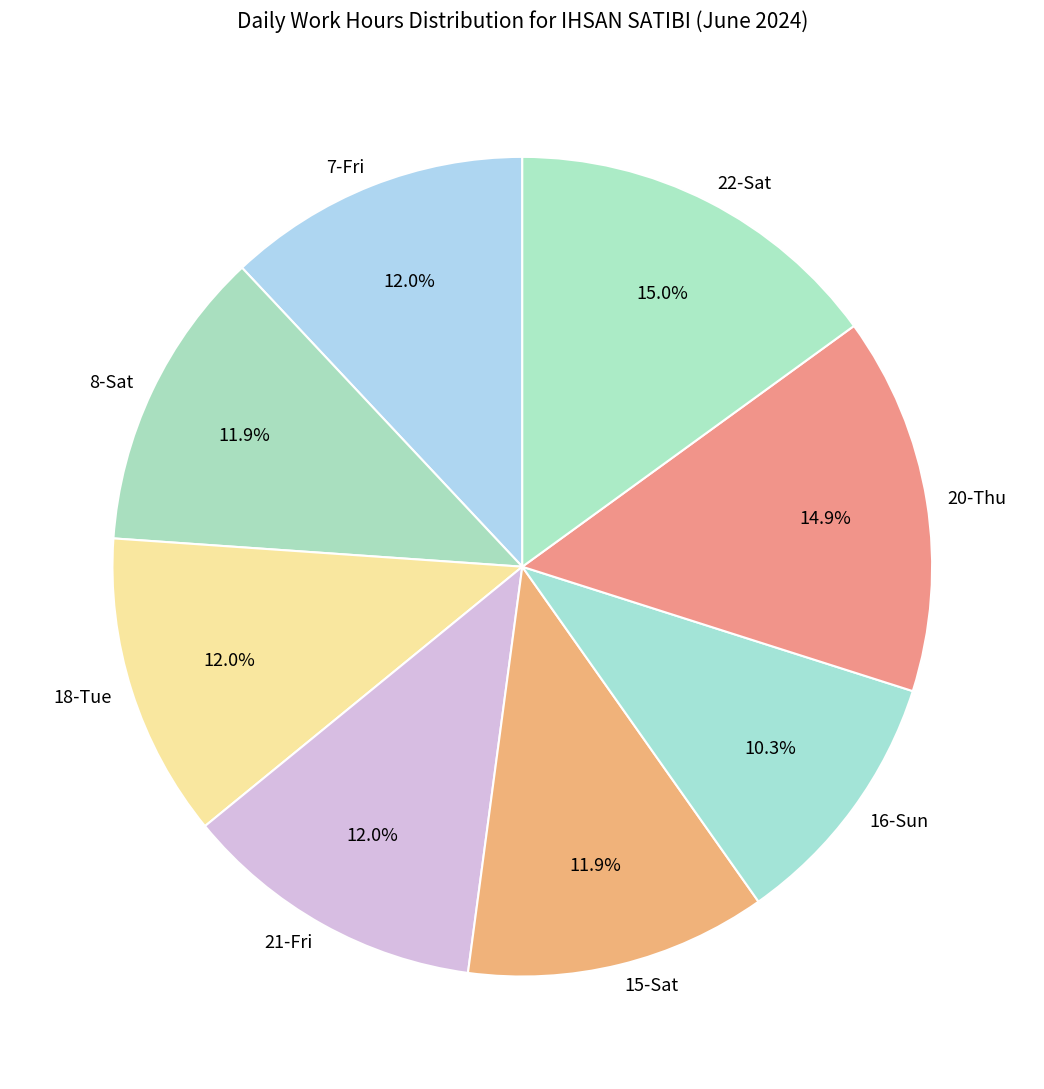

How much of the chart is everything except 18-Tue?

88.0%